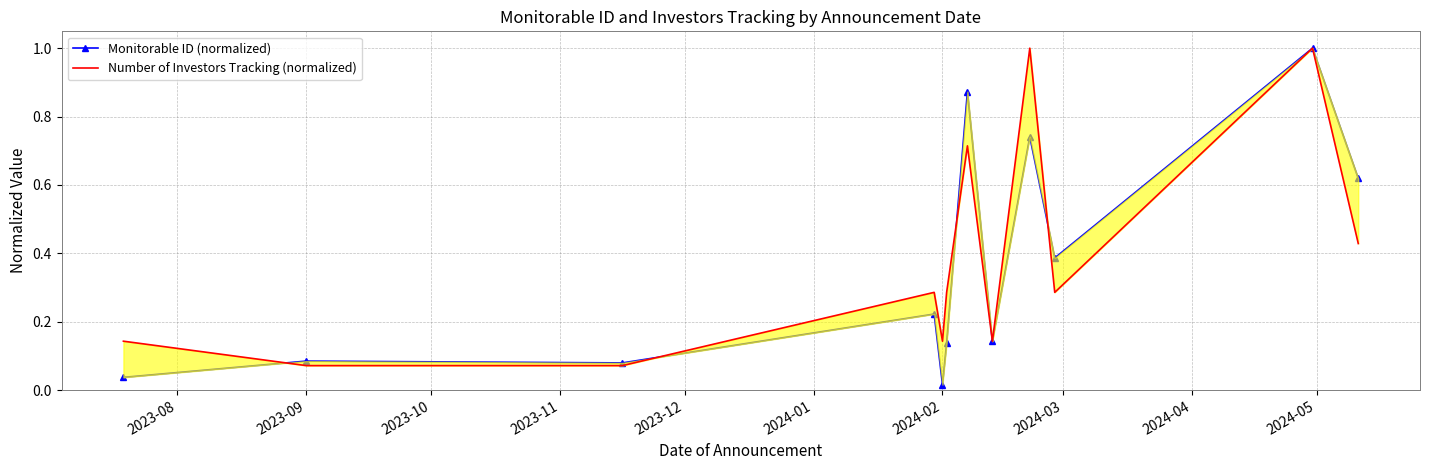

Rank the series by their average value, from highest to lowest.

Number of Investors Tracking (normalized), Monitorable ID (normalized)